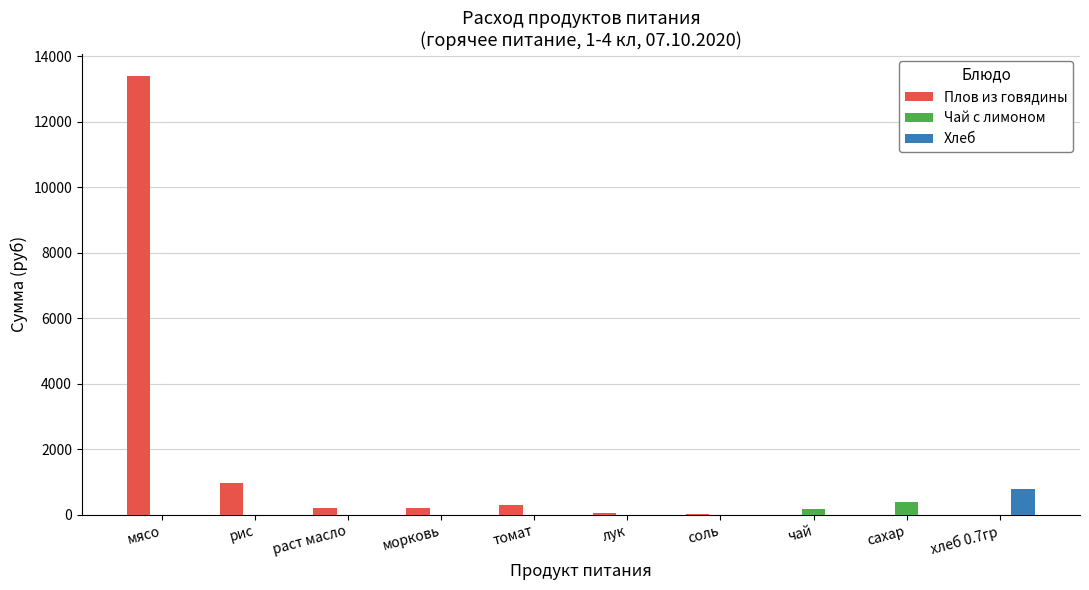

Which series has the largest total across all categories?

Плов из говядины